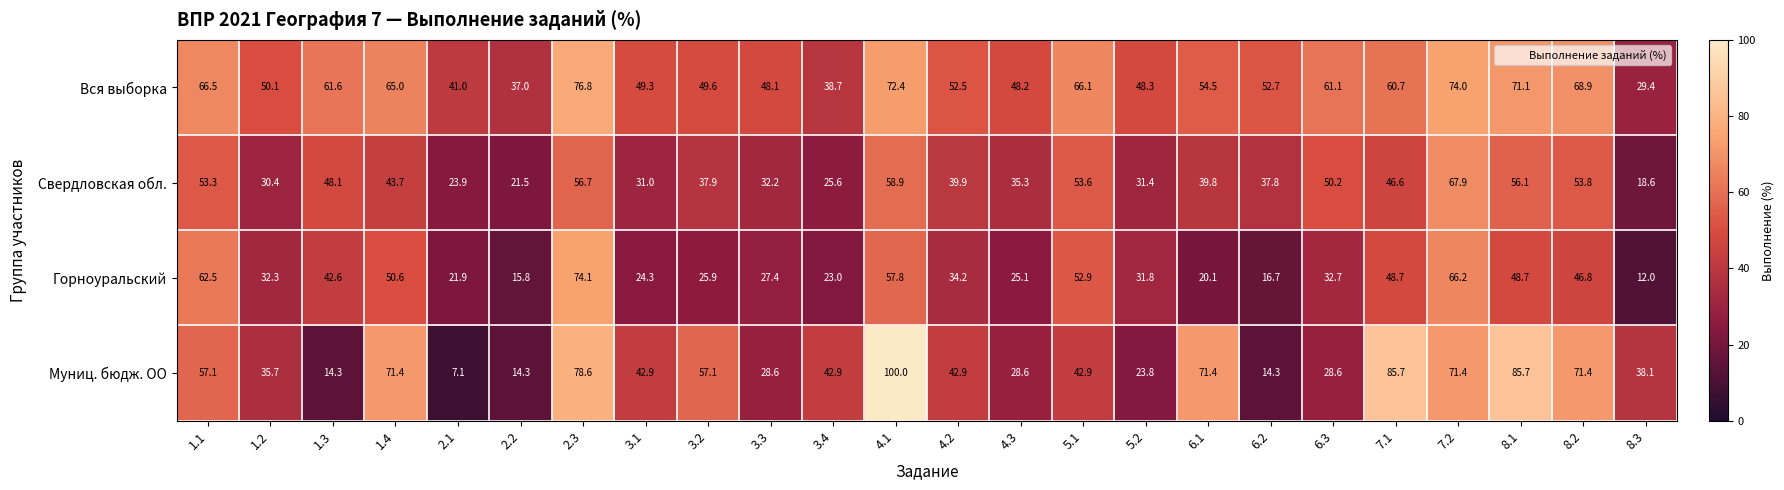

At how many categories does at least one series exceed 80?

3